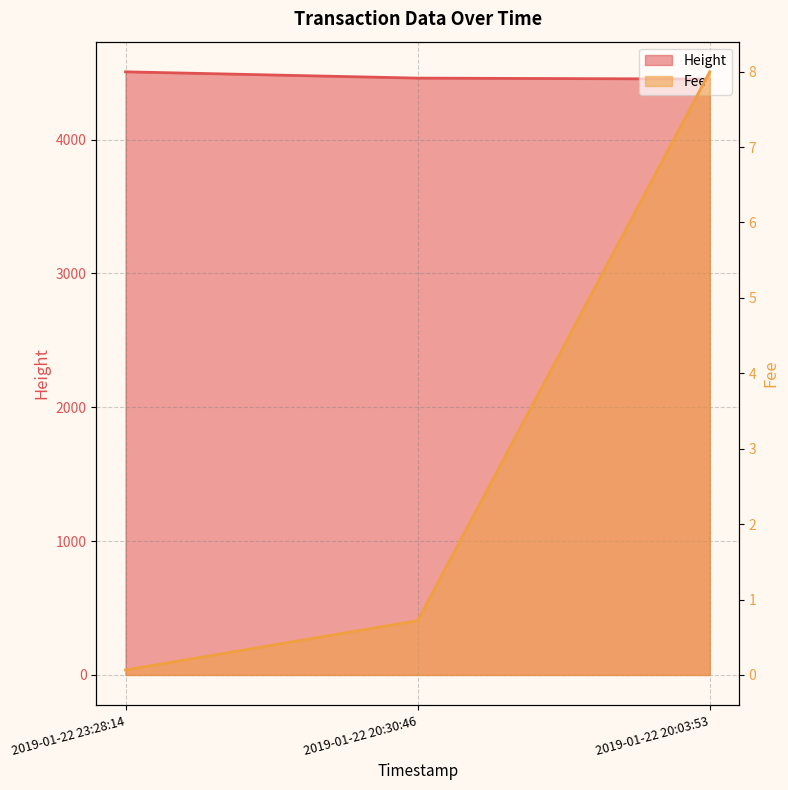

What is the average value of the Height series?

4472.3